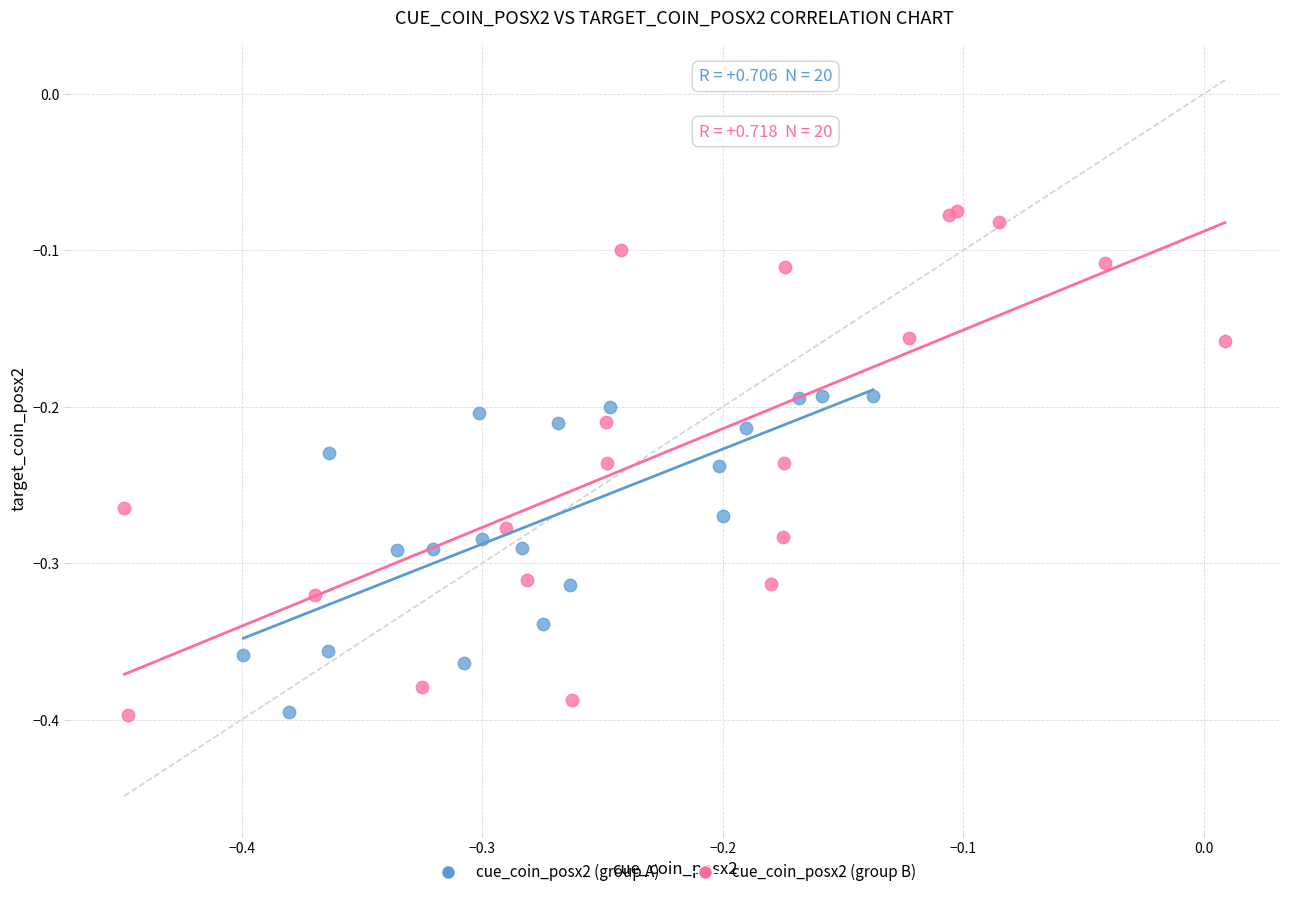

Which series reaches the maximum Y coordinate?

cue_coin_posx2 (group B)